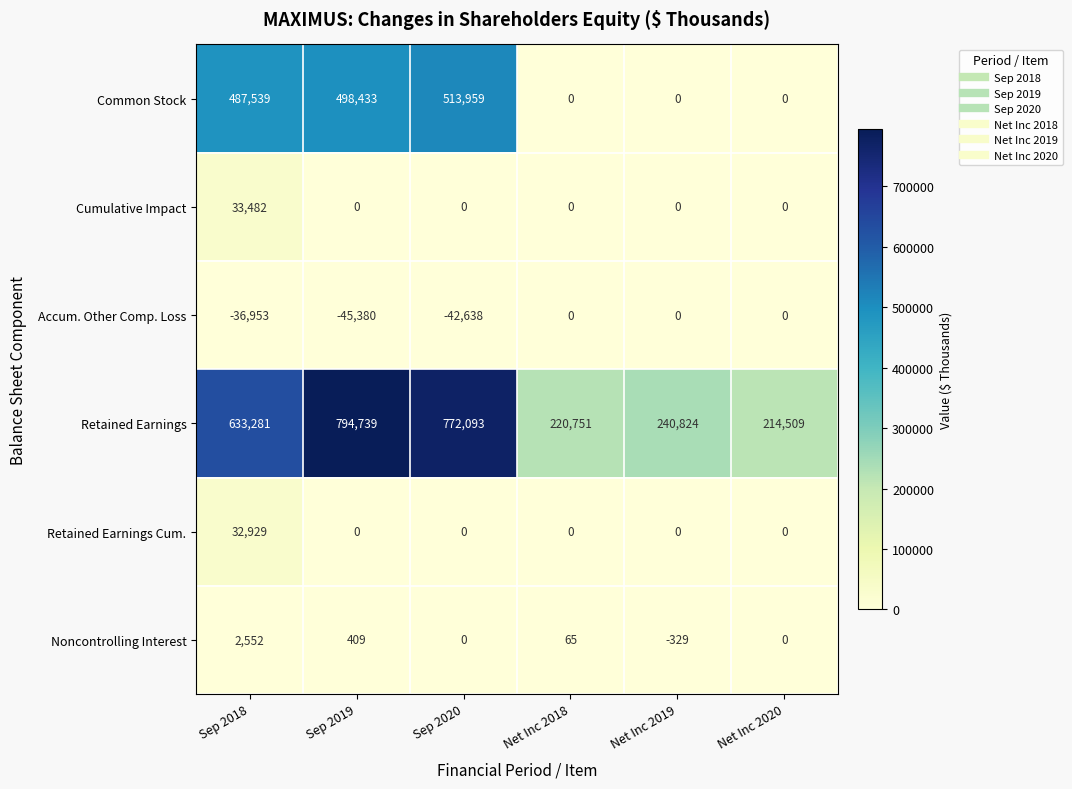

Which series changed the most between Sep 2020 and Net Inc 2020?

Retained Earnings